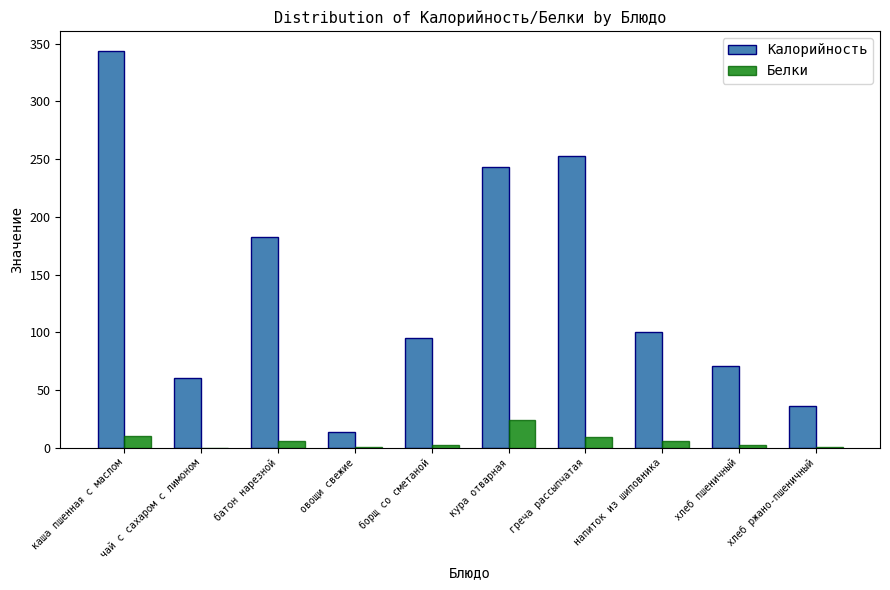

At which category is the sum across all series the highest?

каша пшенная с маслом